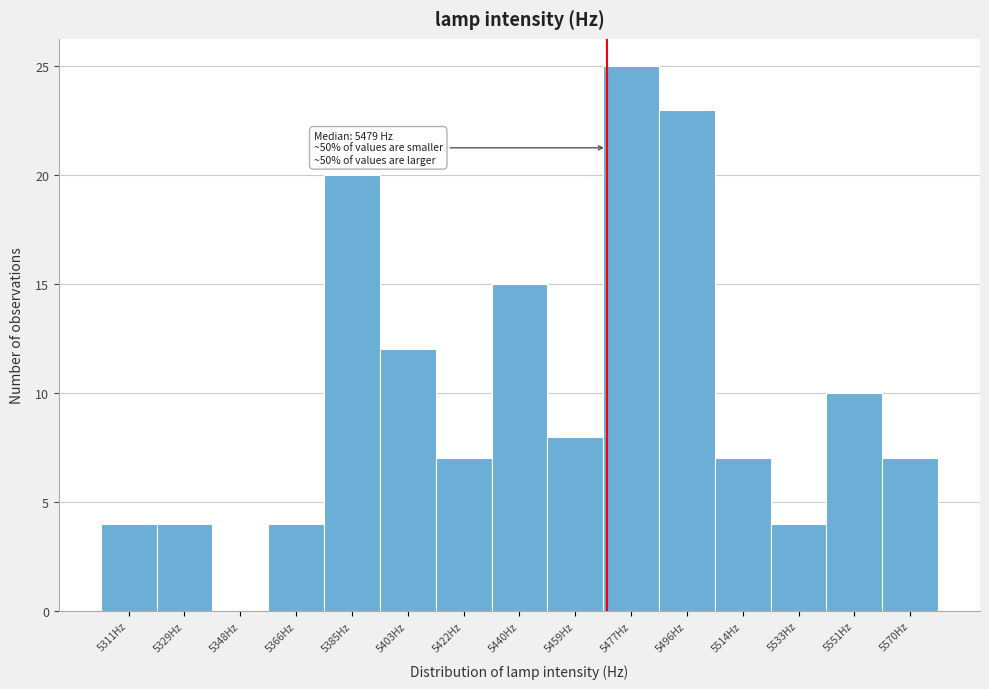

Reading left to right, extract all data points from this chart.

5311Hz=4	5329Hz=4	5348Hz=0	5366Hz=4	5385Hz=20	5403Hz=12	5422Hz=7	5440Hz=15	5459Hz=8	5477Hz=25	5496Hz=23	5514Hz=7	5533Hz=4	5551Hz=10	5570Hz=7